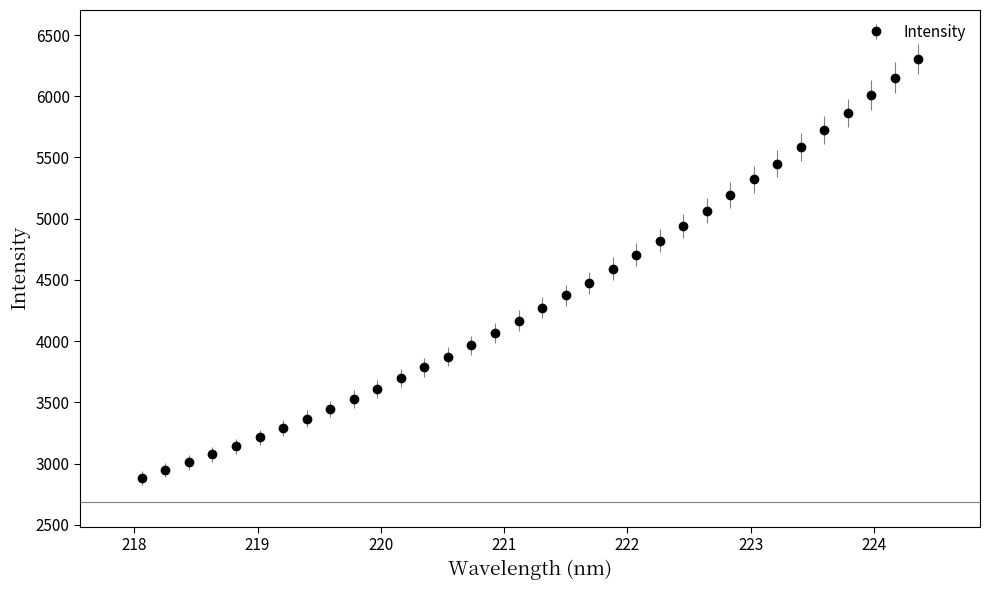

What is the difference between the maximum and minimum values?

3419.1